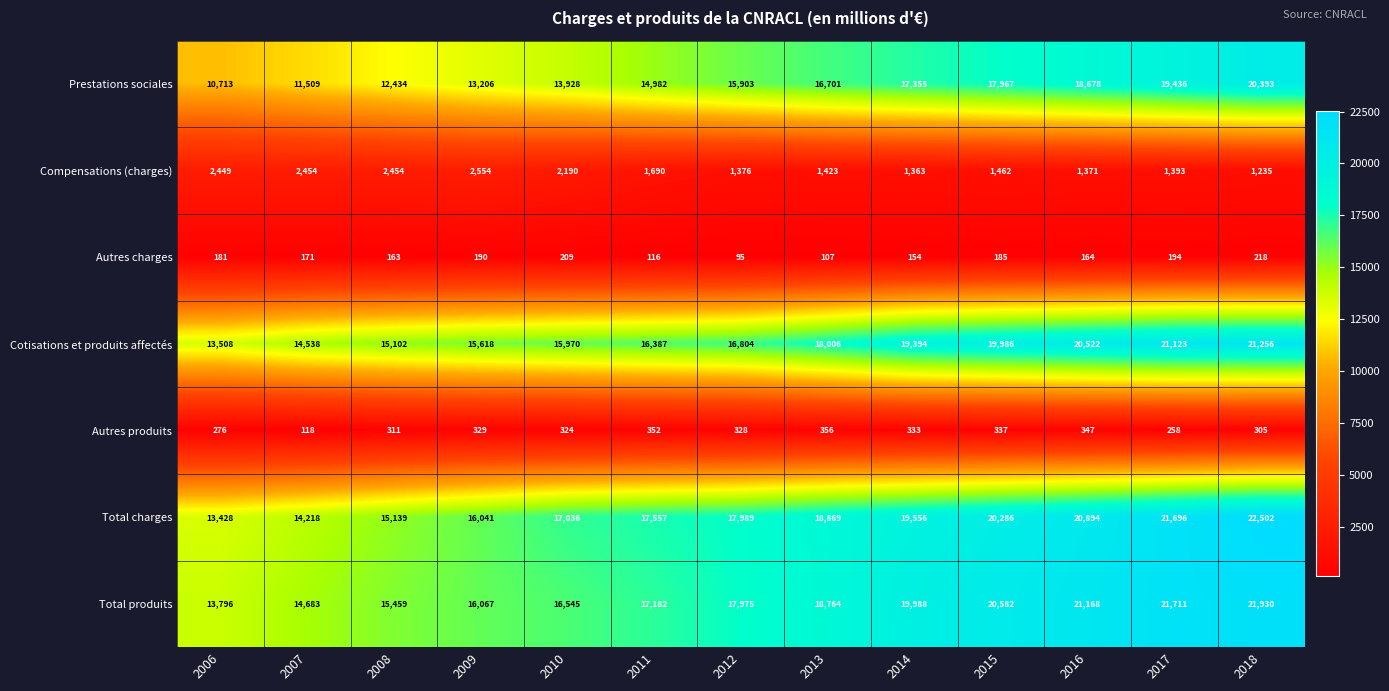

What is the spread (max minus min) of values at 2009?

15877